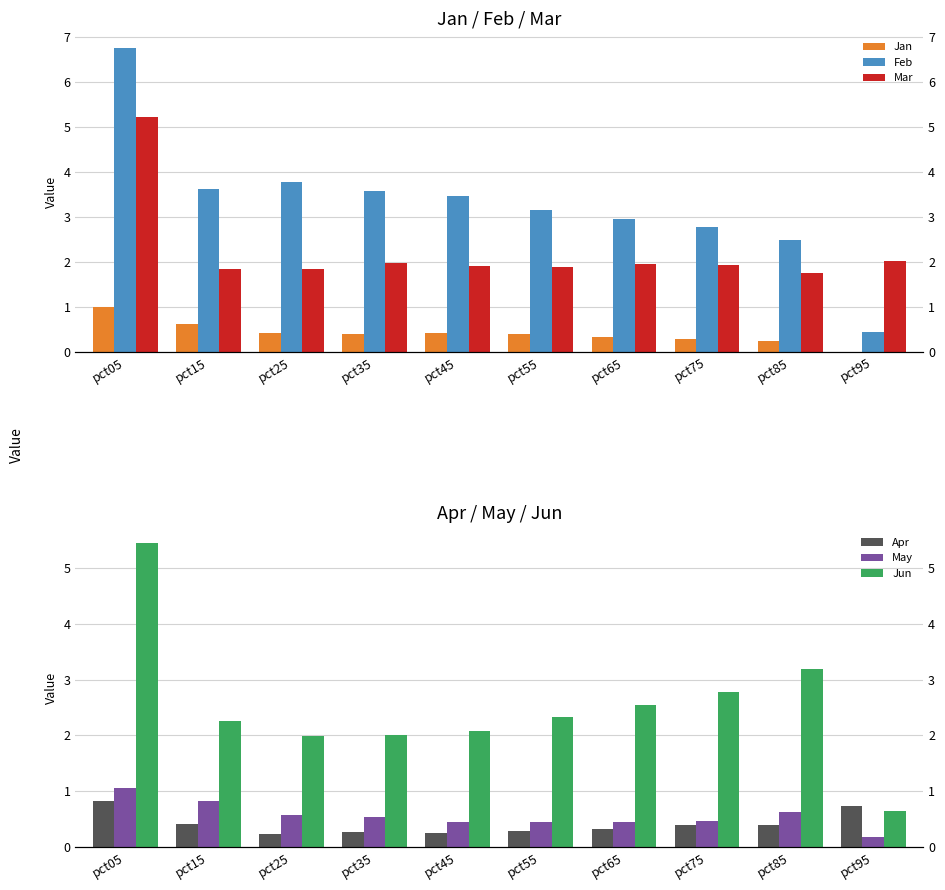

What is the sum of the Jan values at pct95 and pct25?

0.4